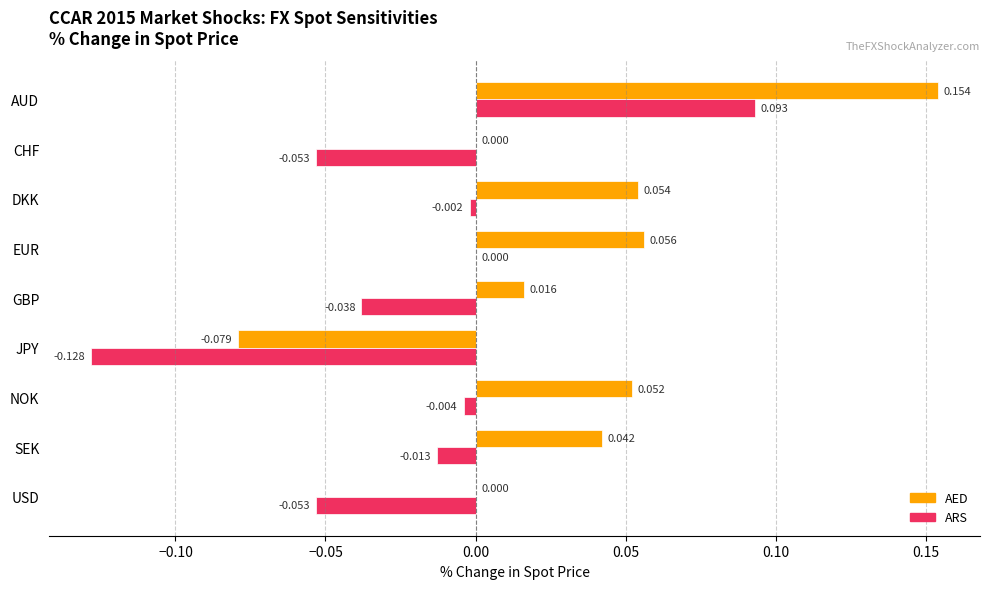

How many data points does each series have?

9